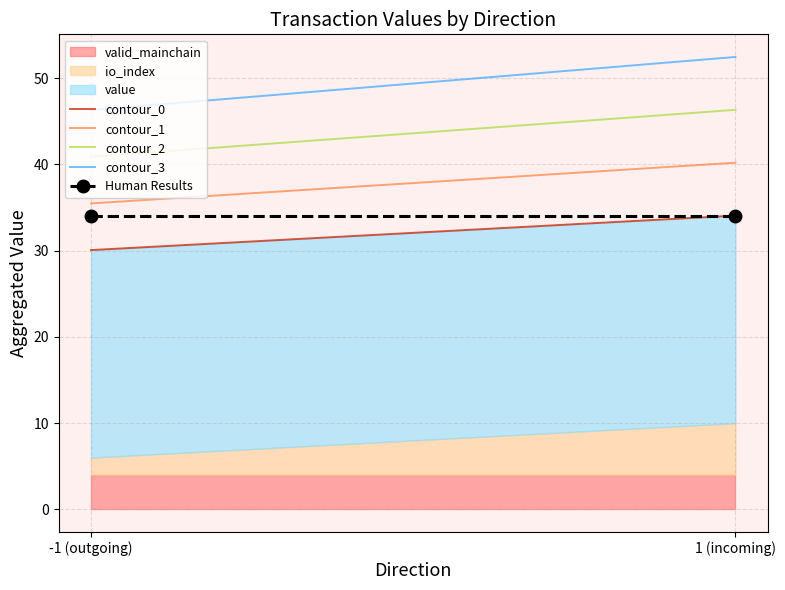

True or false: contour_2 and contour_3 intersect in this chart.

False